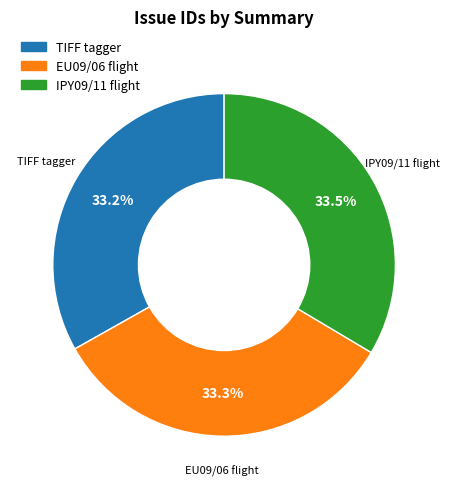

Is there a majority slice in this chart?

No